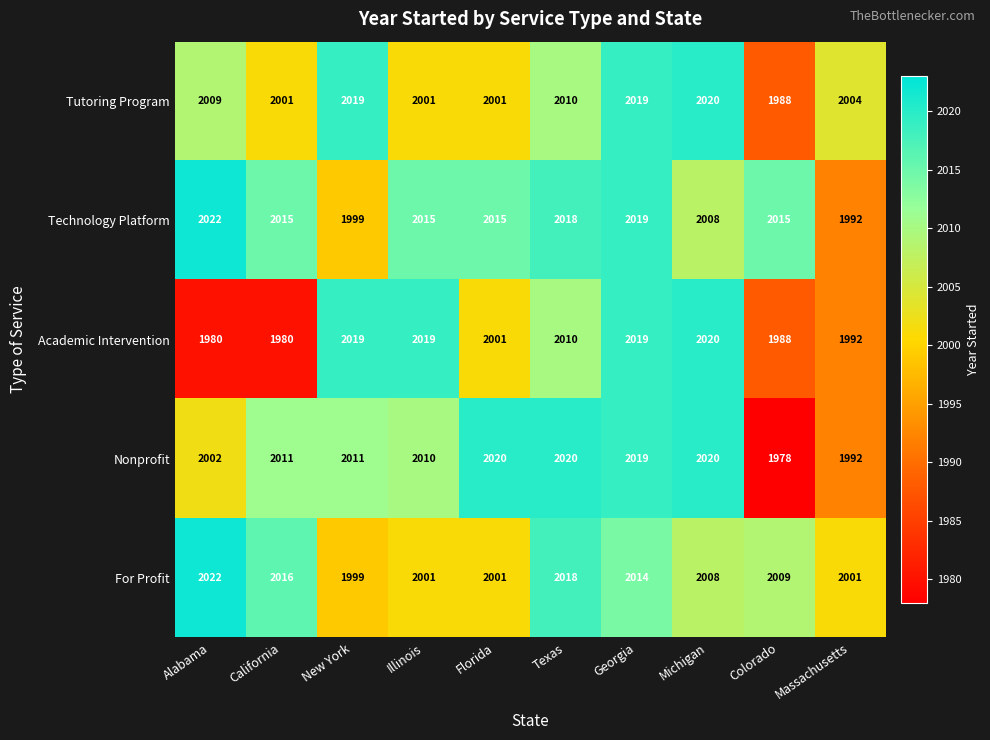

What is the difference between the Tutoring Program values at Alabama and Florida?

8